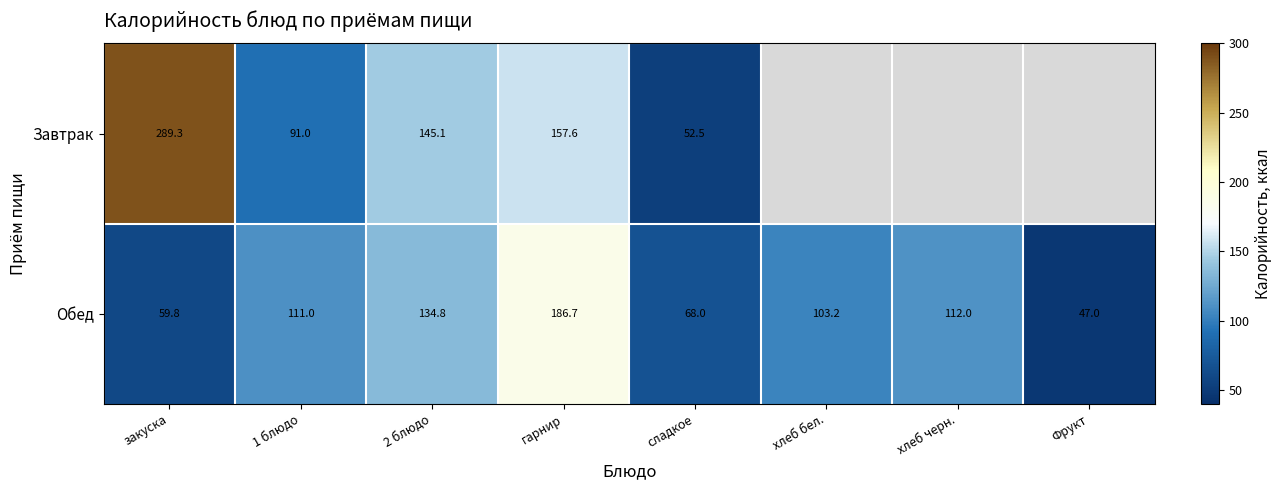

At which category does the chart reach its minimum across all series?

Фрукт